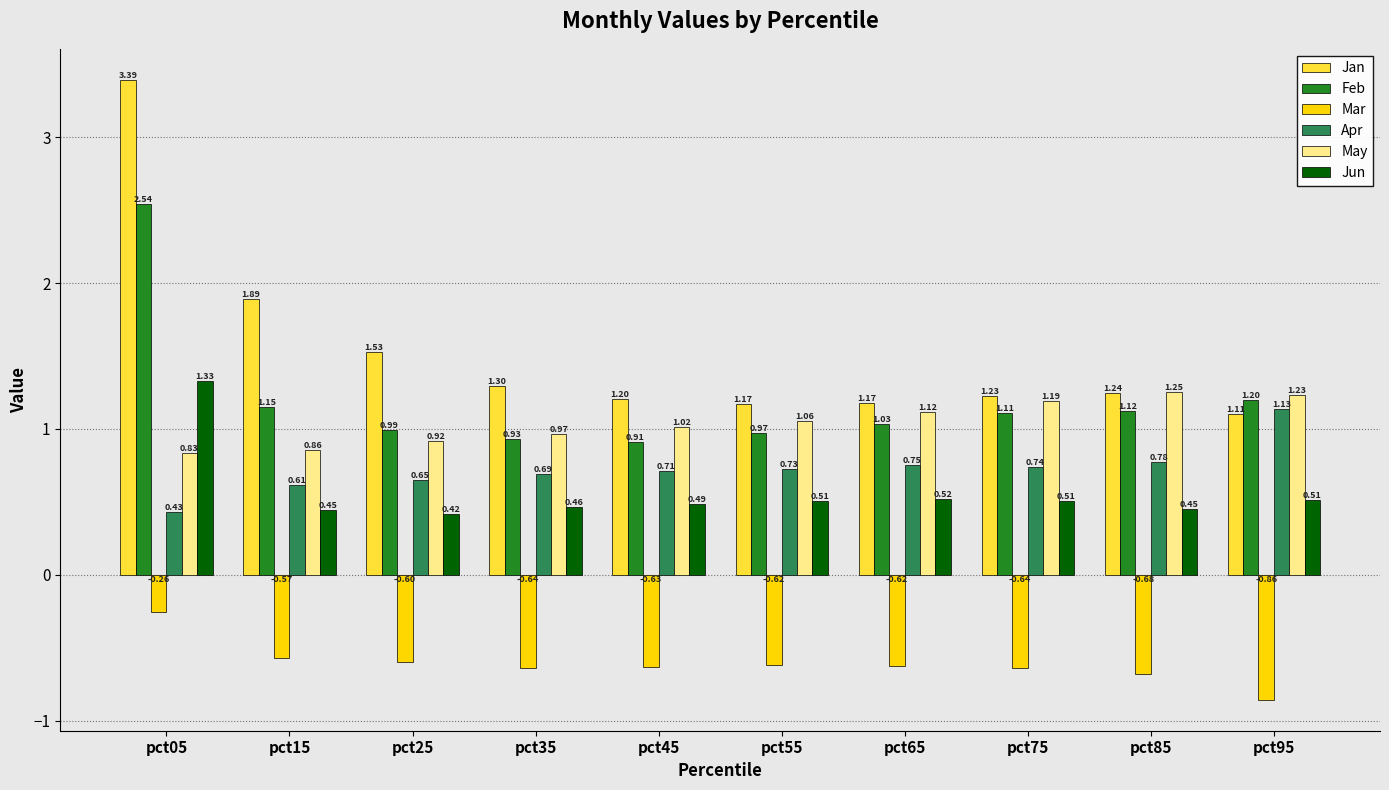

True or false: Jun has a value of 2.2 at pct05.

False